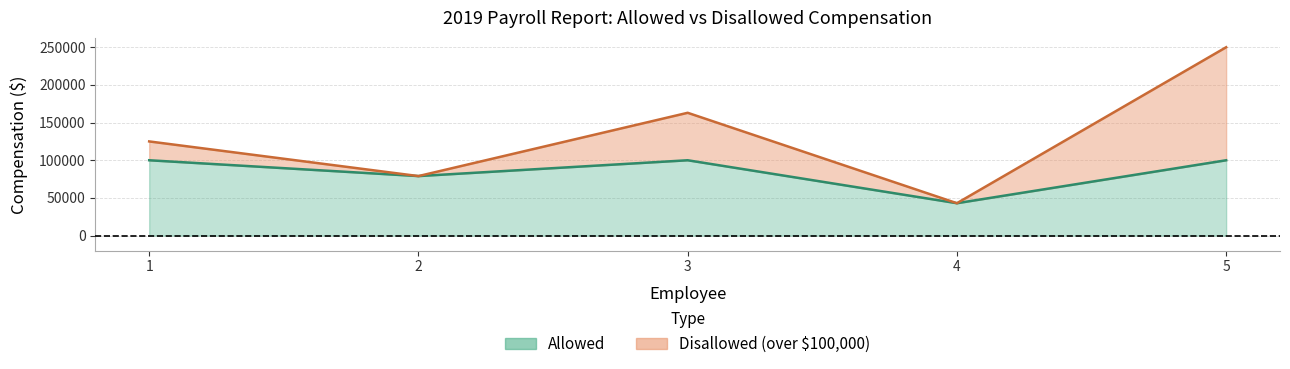

How many values are below 100000?

2